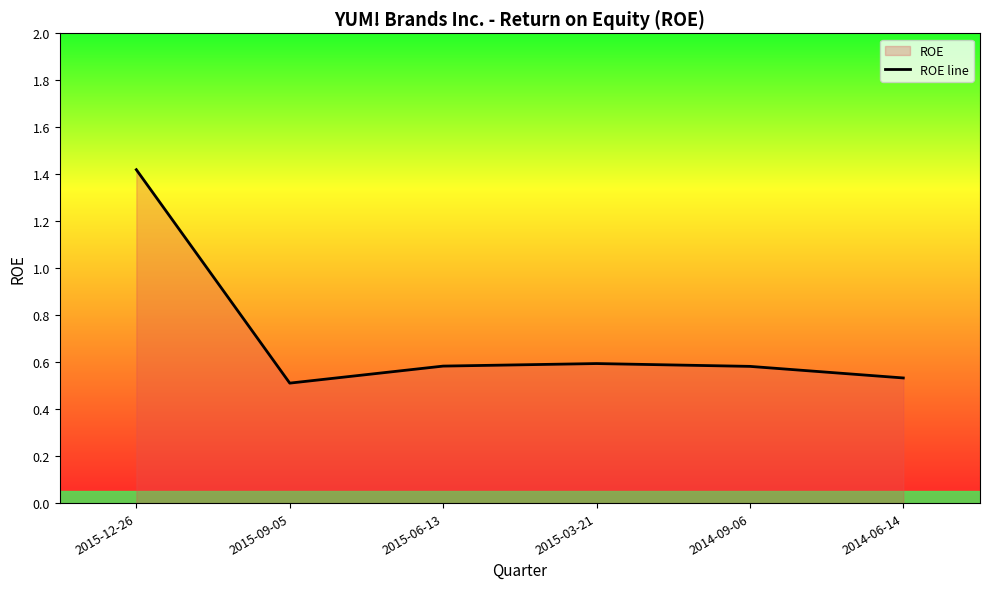

Reading left to right, extract all data points from this chart.

2015-12-26=1.4	2015-09-05=0.5	2015-06-13=0.6	2015-03-21=0.6	2014-09-06=0.6	2014-06-14=0.5